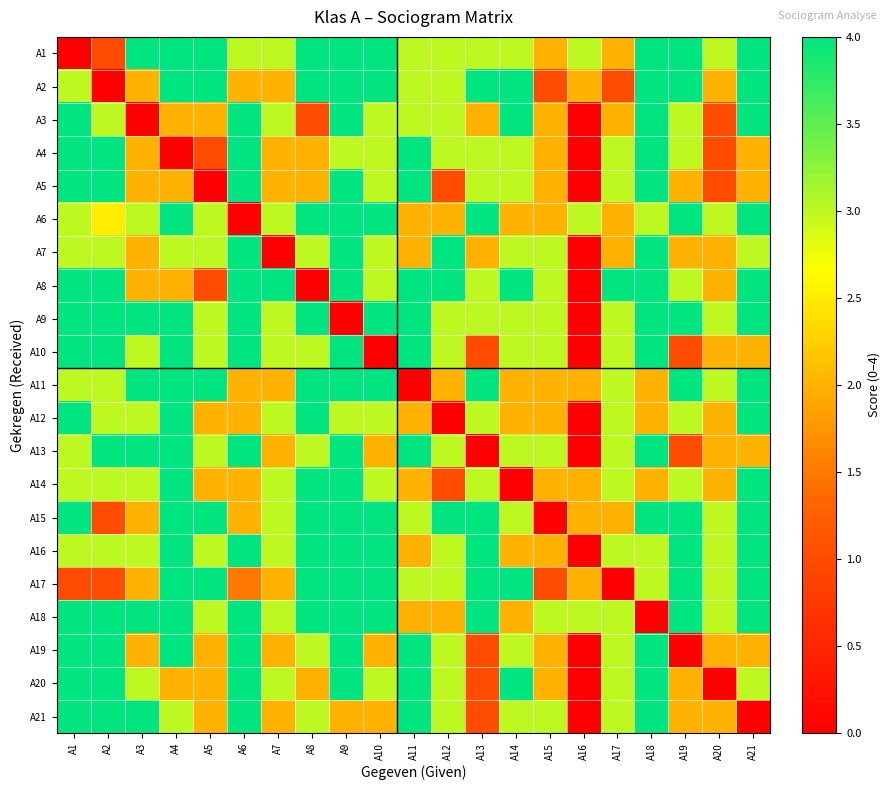

Which series has the largest total across all categories?

A9